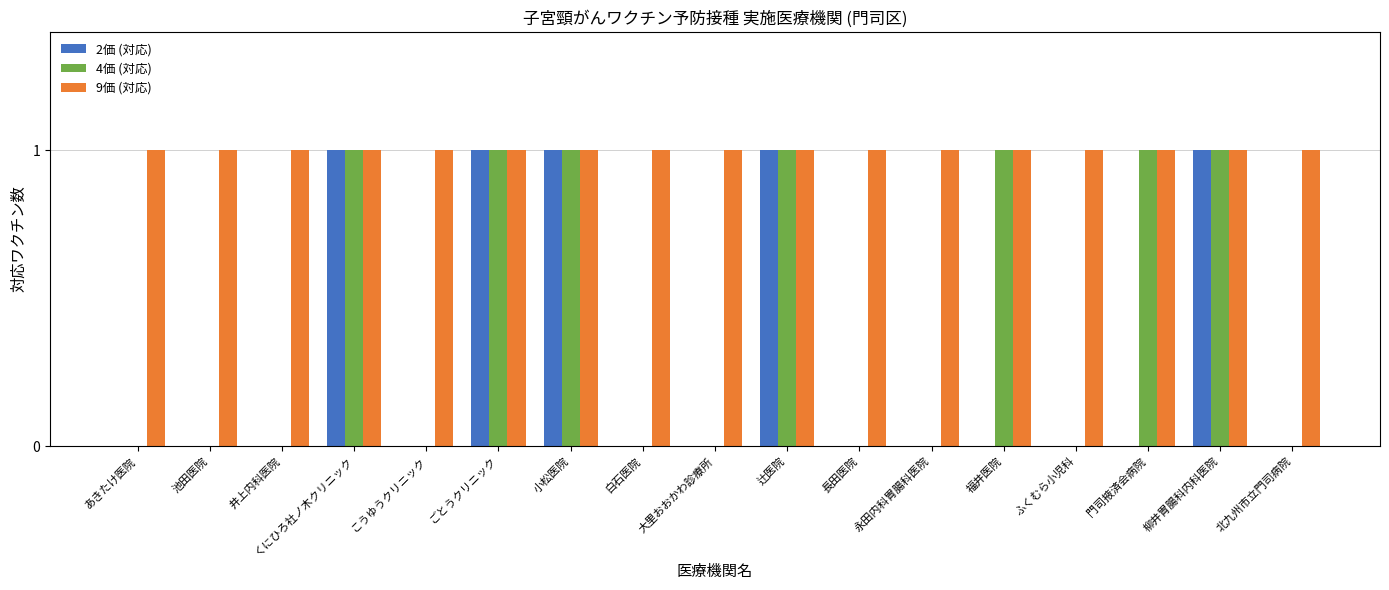

Reading left to right, list all the values displayed in this chart.

2価 (対応): 0	0	0	1	0	1	1	0	0	1	0	0	0	0	0	1	0
4価 (対応): 0	0	0	1	0	1	1	0	0	1	0	0	1	0	1	1	0
9価 (対応): 1	1	1	1	1	1	1	1	1	1	1	1	1	1	1	1	1